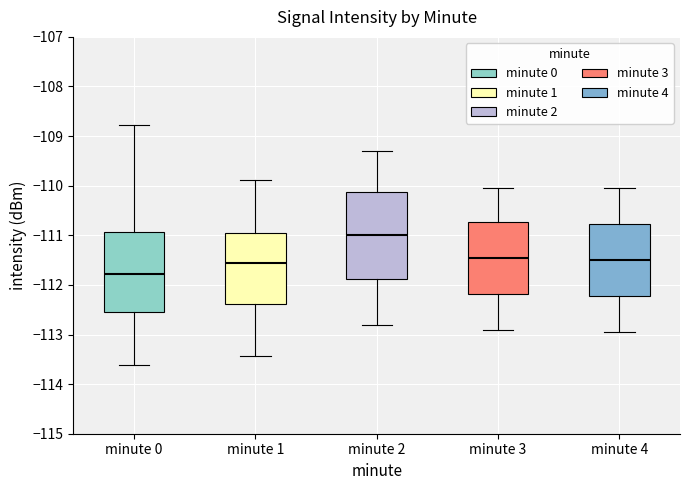

Reading left to right, read every box against the y-axis: the position of its median line, the range the box covers, and the ends of its whiskers. The values are not printed on the chart, so give them approximately, as read against the axis.

minute 0: median -111.8, box -112.5 to -110.9, whiskers -113.6 to -108.8
minute 1: median -111.6, box -112.4 to -110.9, whiskers -113.4 to -109.9
minute 2: median -111.0, box -111.9 to -110.1, whiskers -112.8 to -109.3
minute 3: median -111.4, box -112.2 to -110.7, whiskers -112.9 to -110.0
minute 4: median -111.5, box -112.2 to -110.8, whiskers -112.9 to -110.0